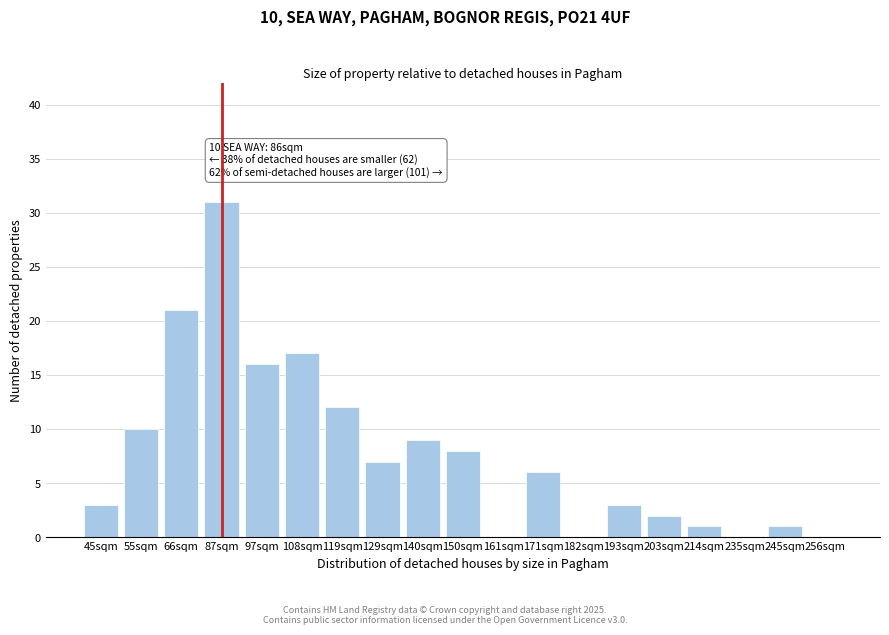

Reading right to left, what are all the values shown in this chart?

256sqm=0	245sqm=1	235sqm=0	214sqm=1	203sqm=2	193sqm=3	182sqm=0	171sqm=6	161sqm=0	150sqm=8	140sqm=9	129sqm=7	119sqm=12	108sqm=17	97sqm=16	87sqm=31	66sqm=21	55sqm=10	45sqm=3